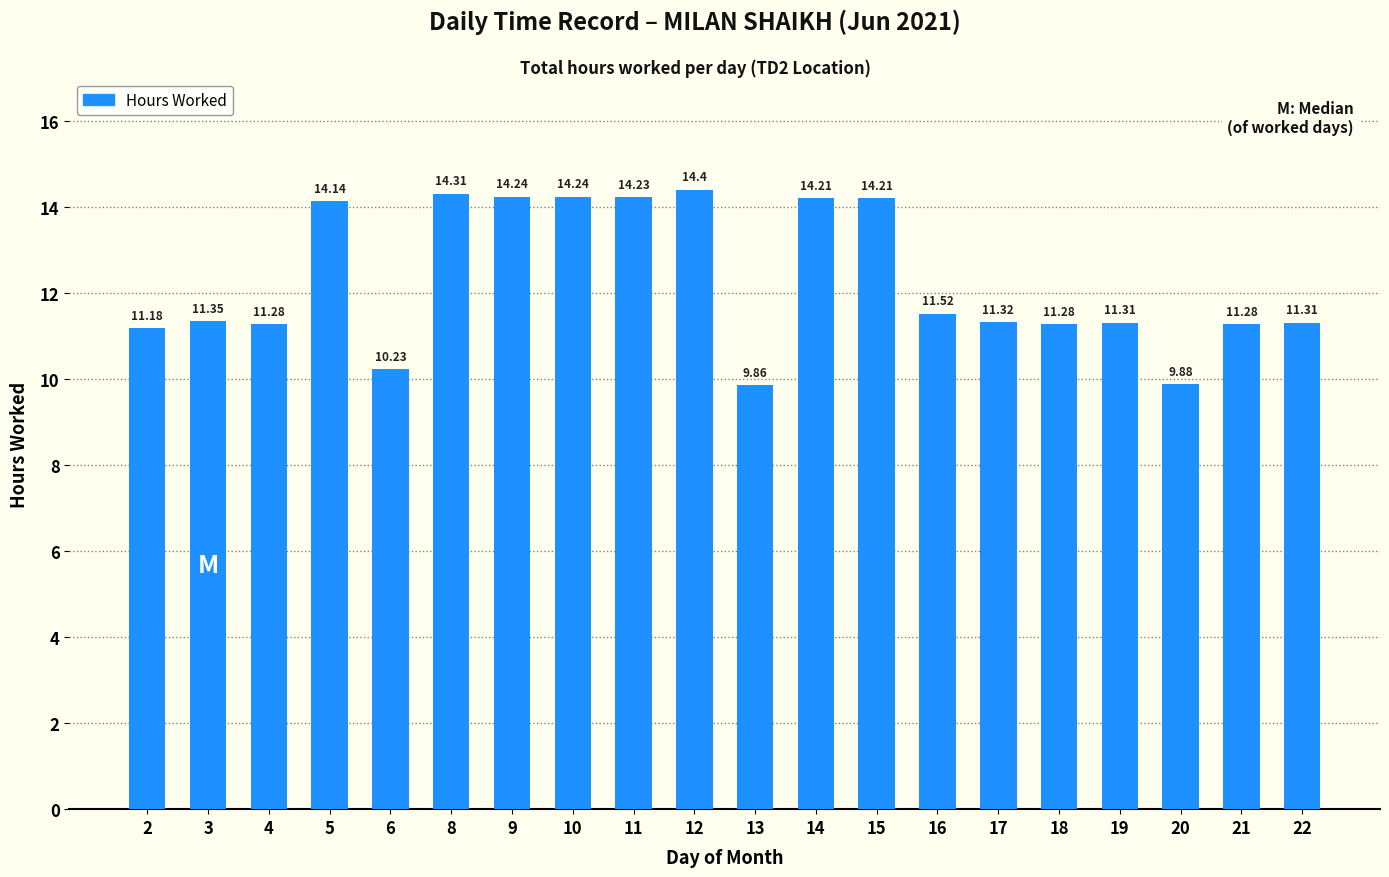

The value at 15 is 3.1. True or false?

False